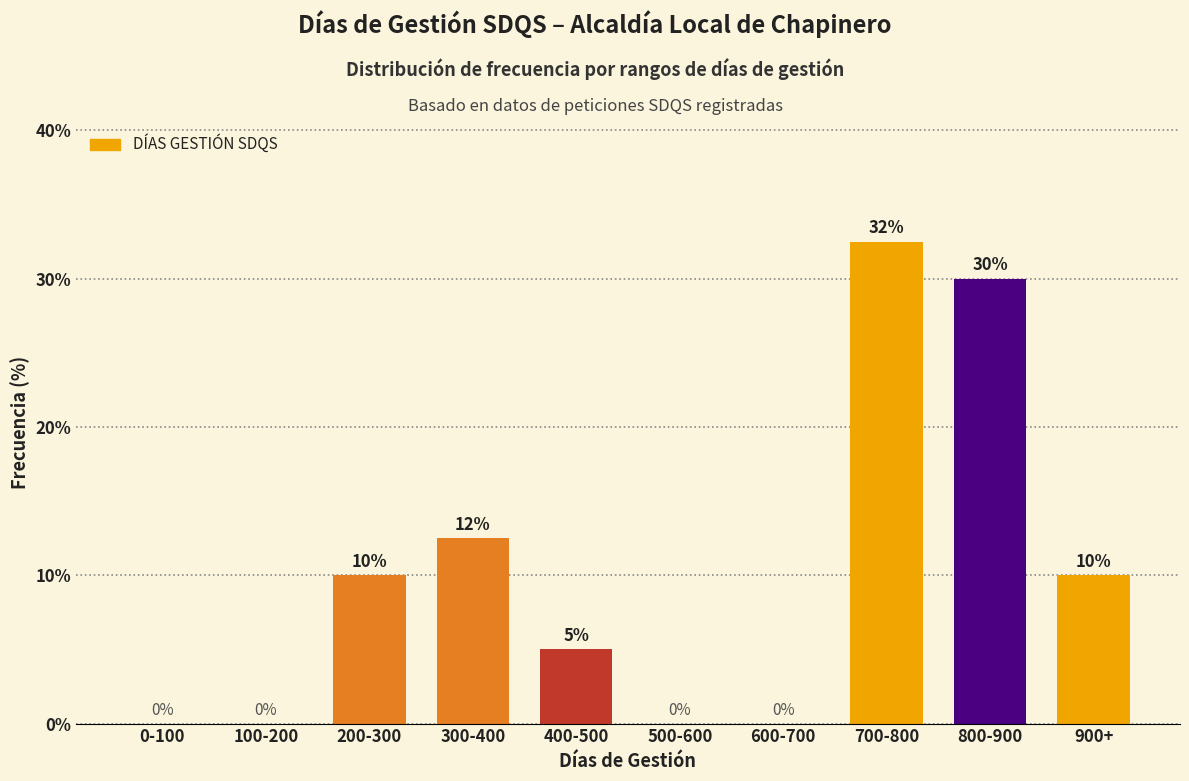

What is the greatest value displayed?

32.5